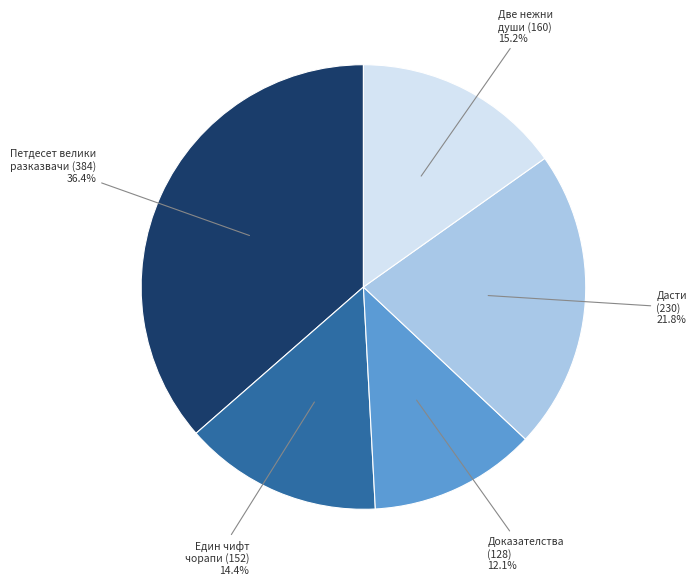

Is there a majority slice in this chart?

No